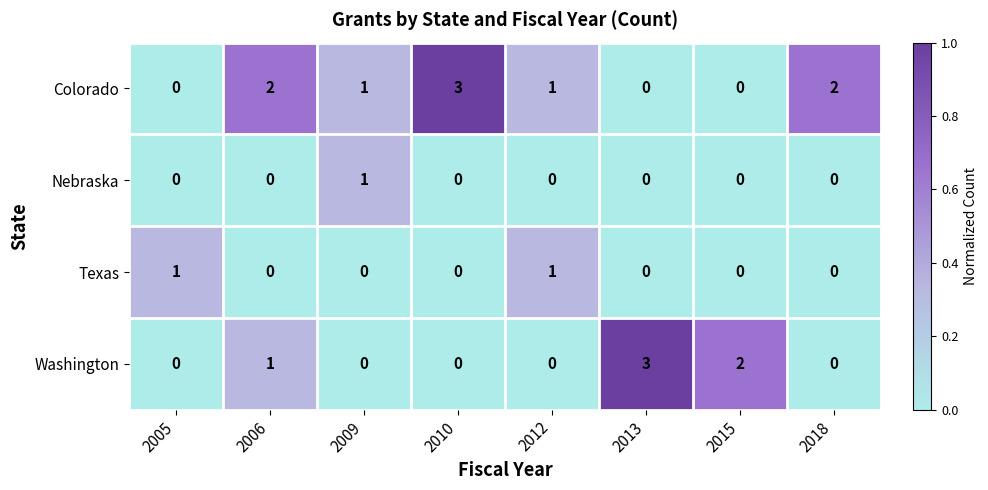

Is it true that Texas equals 1 at 2005?

True